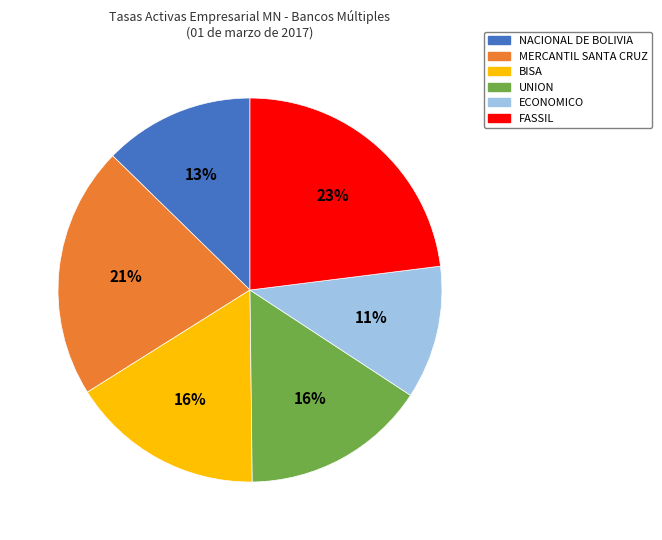

Is it true that NACIONAL DE BOLIVIA is 13% of the pie?

True